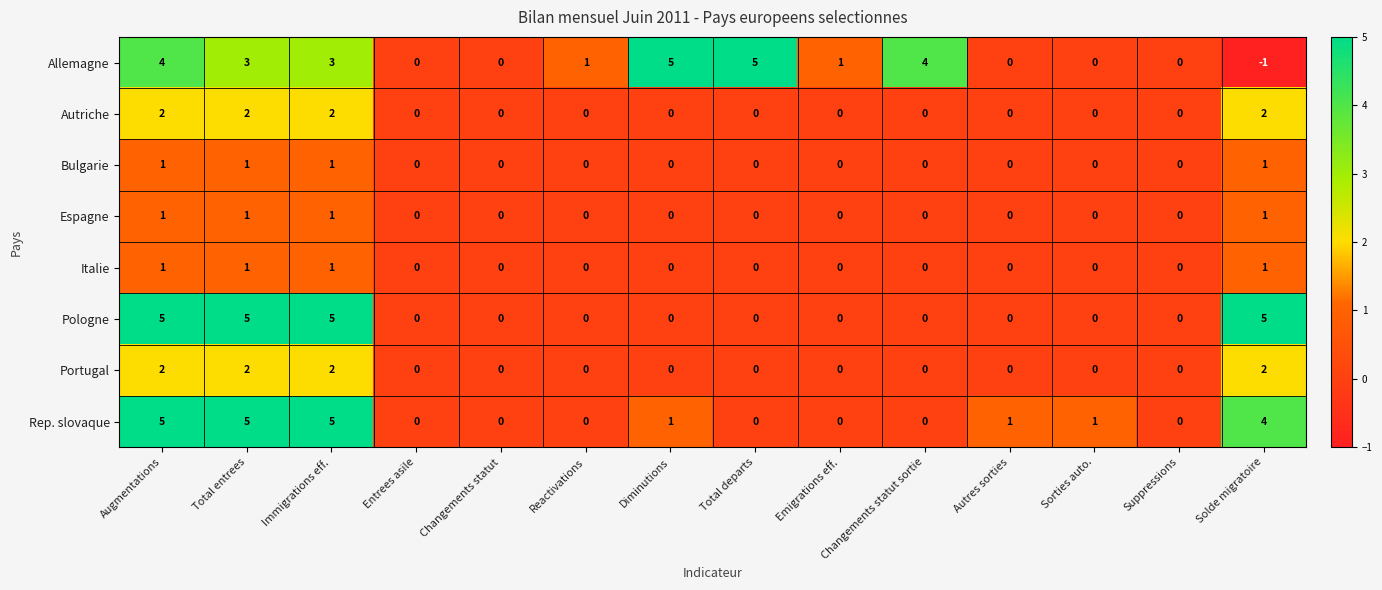

At which label does Rep. slovaque first exceed 1?

Augmentations